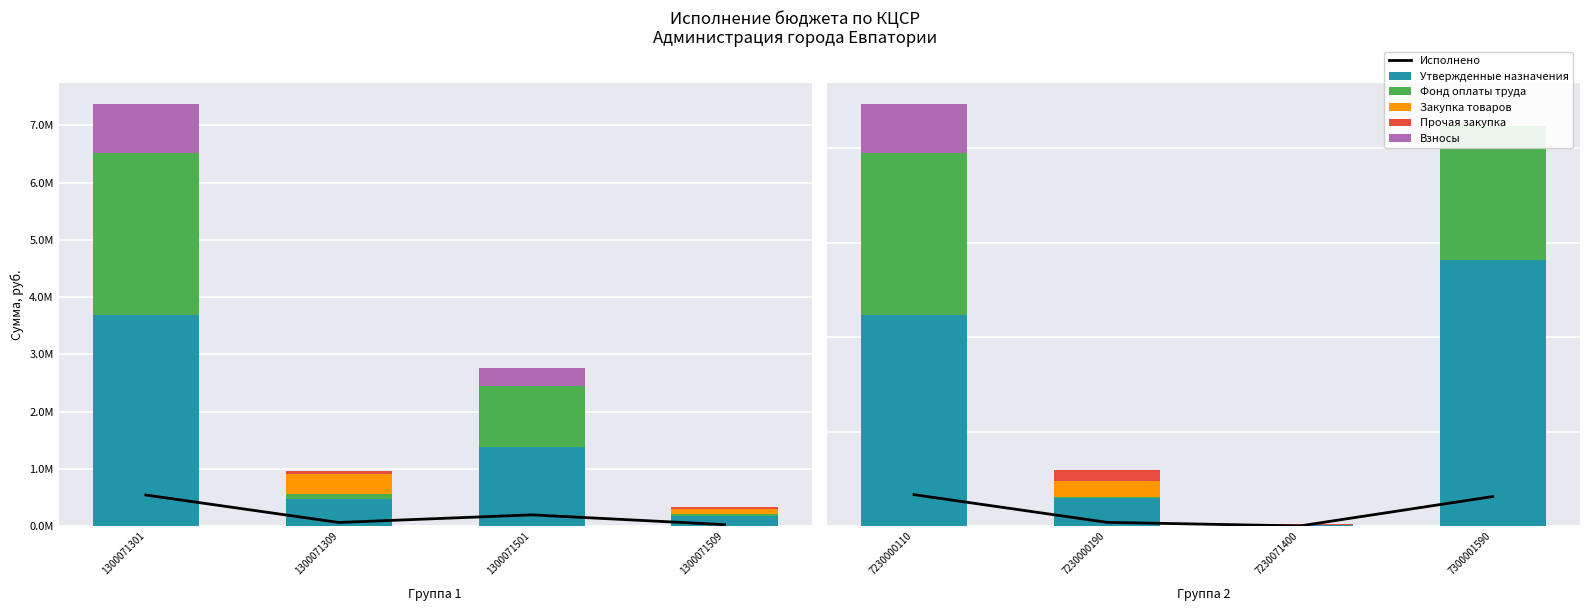

Count the number of data series in this chart.

6